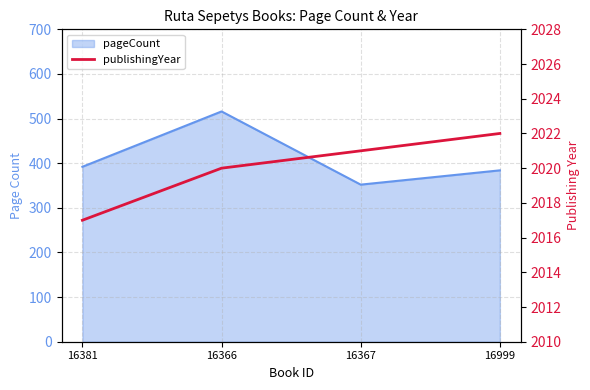

At which label is the value closest to 2019?

16366